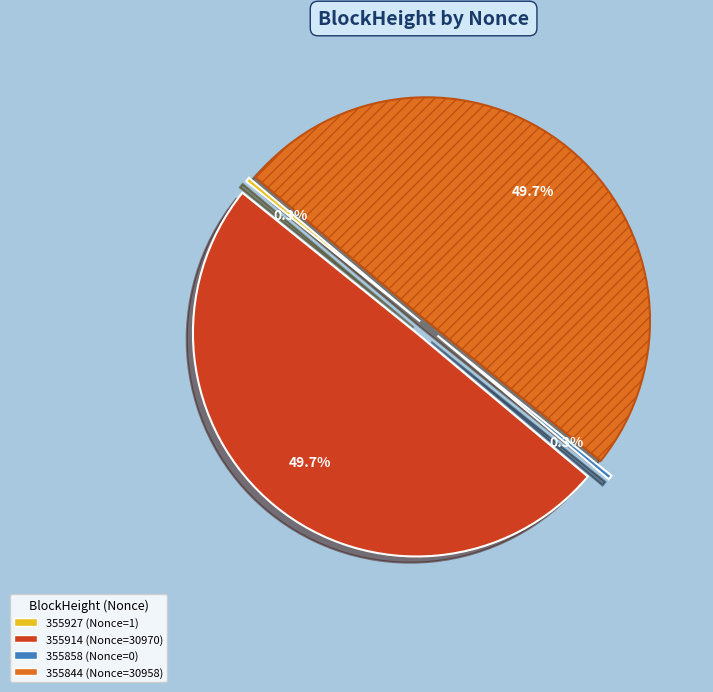

What is the ratio of the value at 355844 (Nonce=30958) to the value at 355927 (Nonce=1)?

30958.0